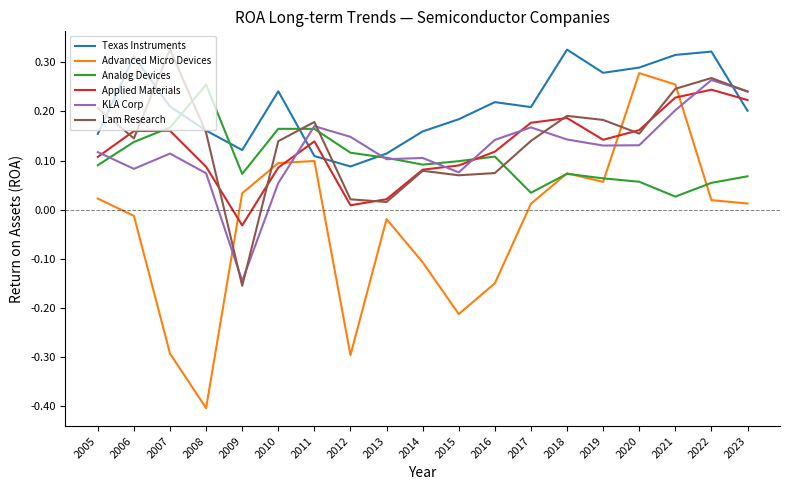

True or false: Analog Devices has a value of 0.2 at 2007.

True